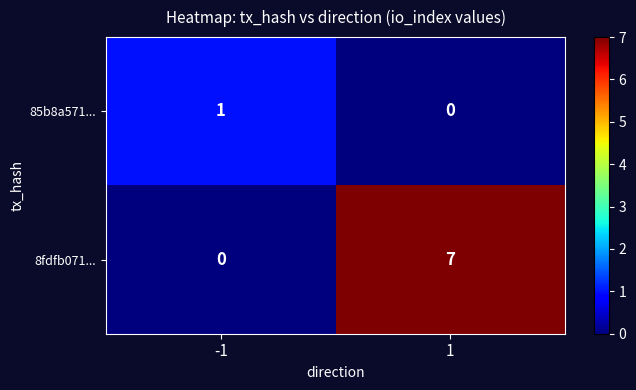

The value of 8fdfb071... at -1 is -4. True or false?

False